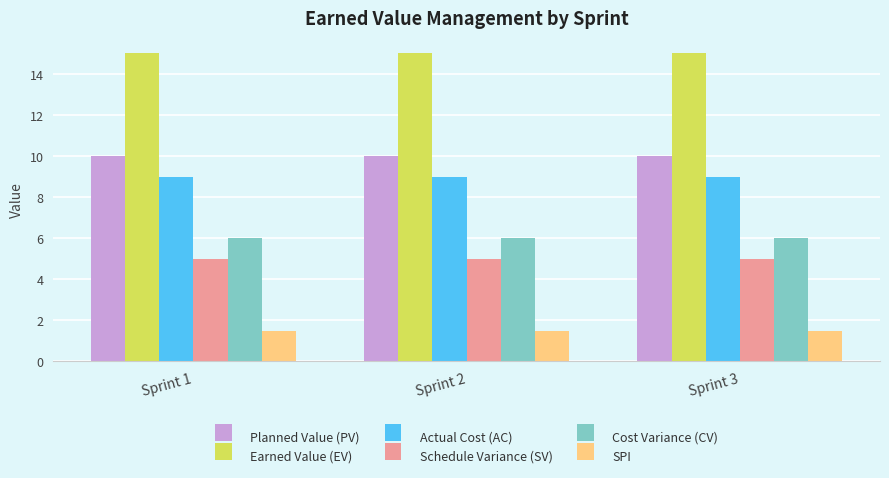

How many bars are there in total?

18